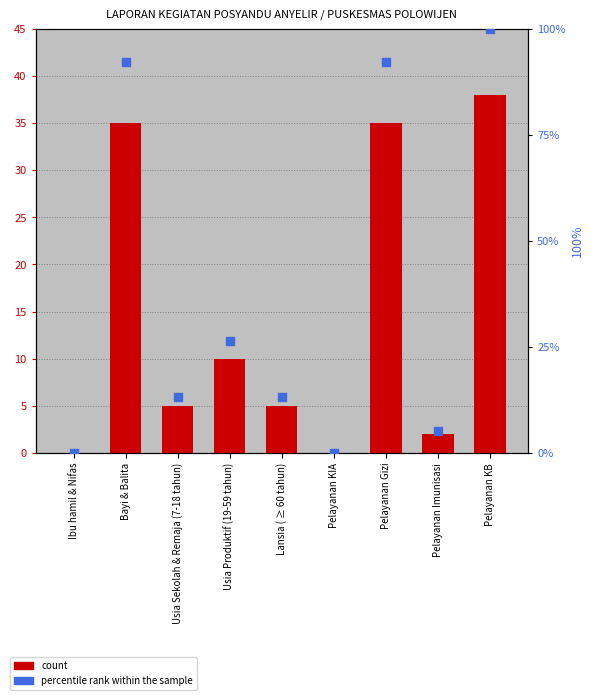

Which series contains the lowest Y value?

count